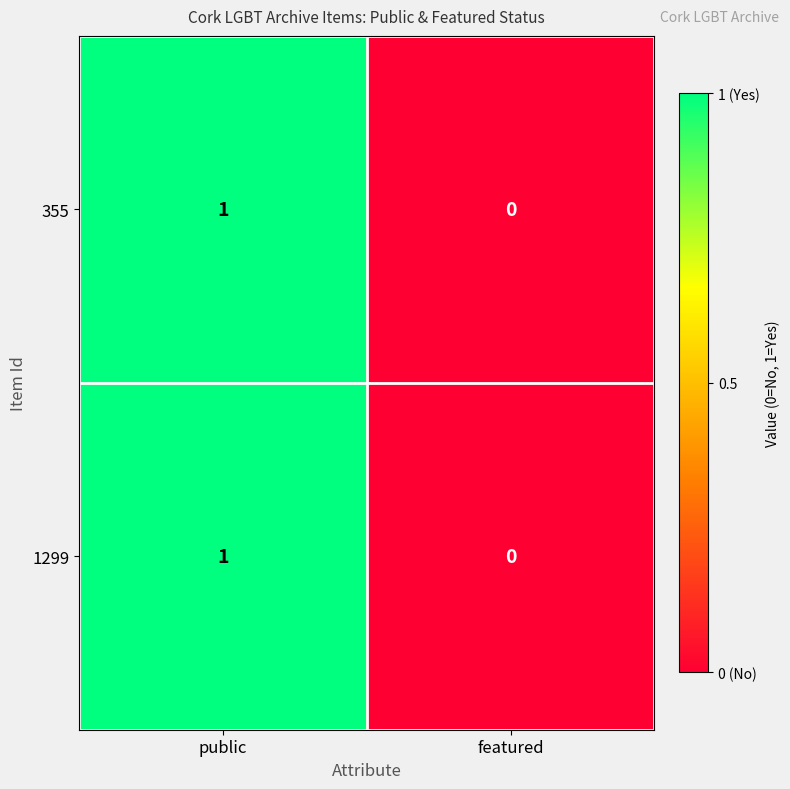

List the labels in order of 355 value, largest first.

public, featured